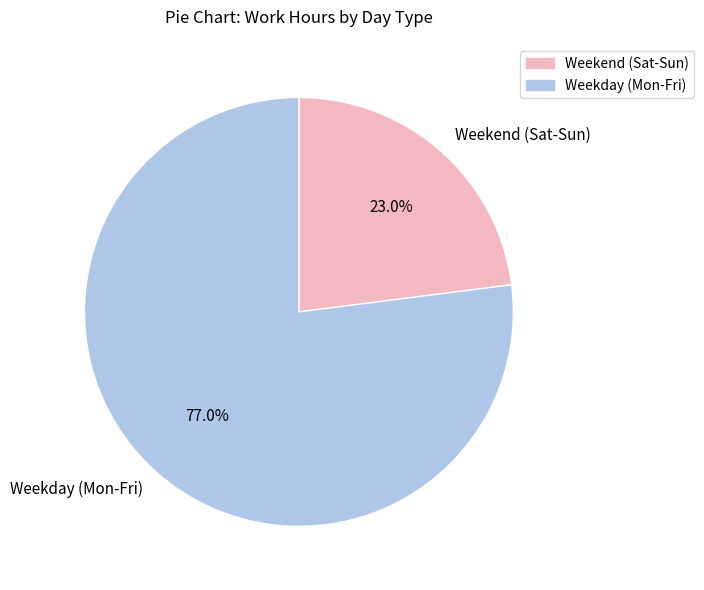

Between Weekday (Mon-Fri) and Weekend (Sat-Sun), which is larger?

Weekday (Mon-Fri)